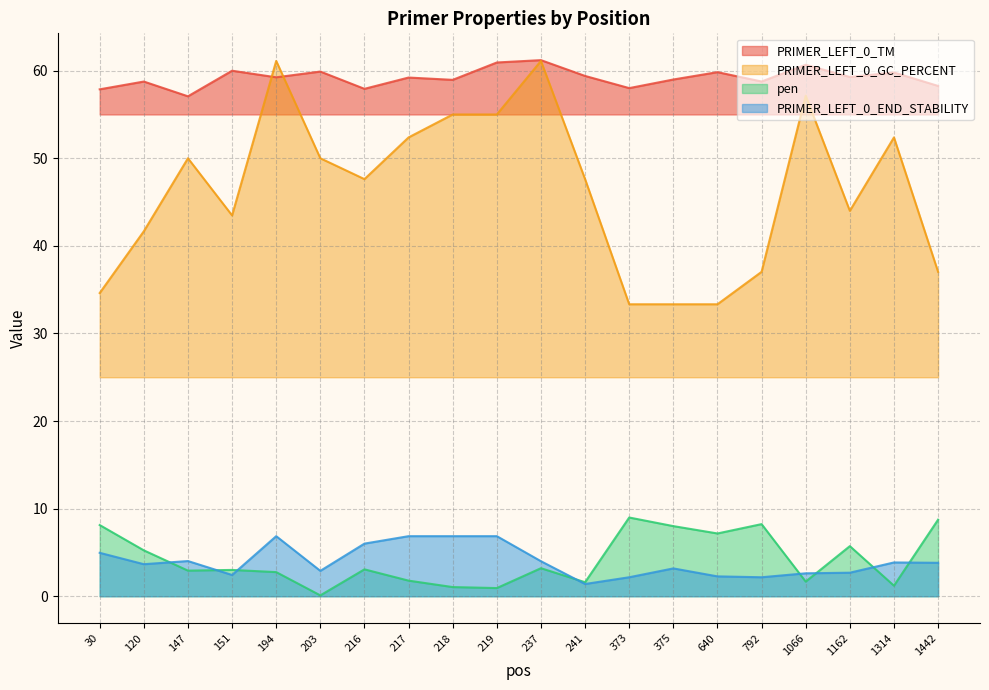

At 1066, list the series in order from largest to smallest.

PRIMER_LEFT_0_TM, PRIMER_LEFT_0_GC_PERCENT, PRIMER_LEFT_0_END_STABILITY, pen